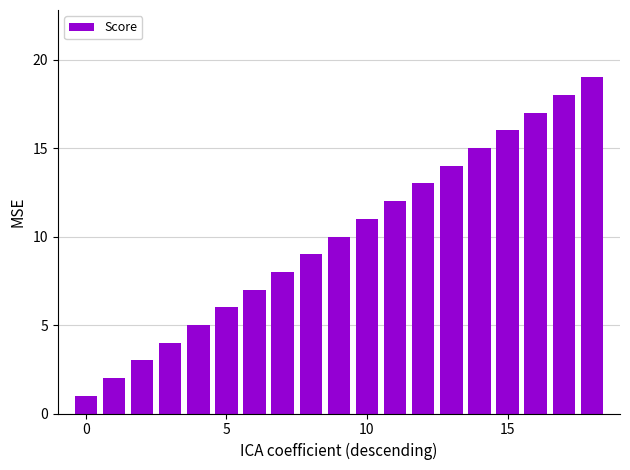

What is the difference between the maximum and minimum values?

18